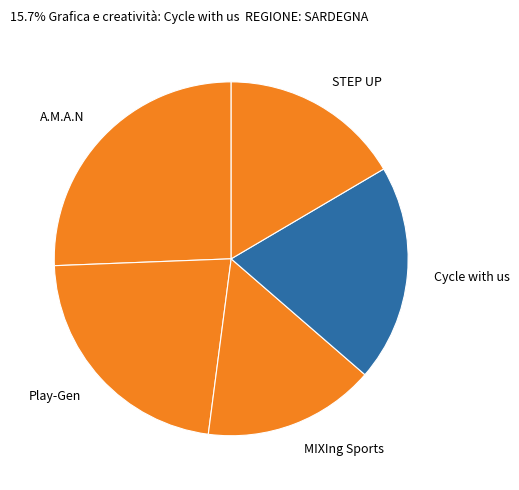

How many segments does this pie chart have?

5